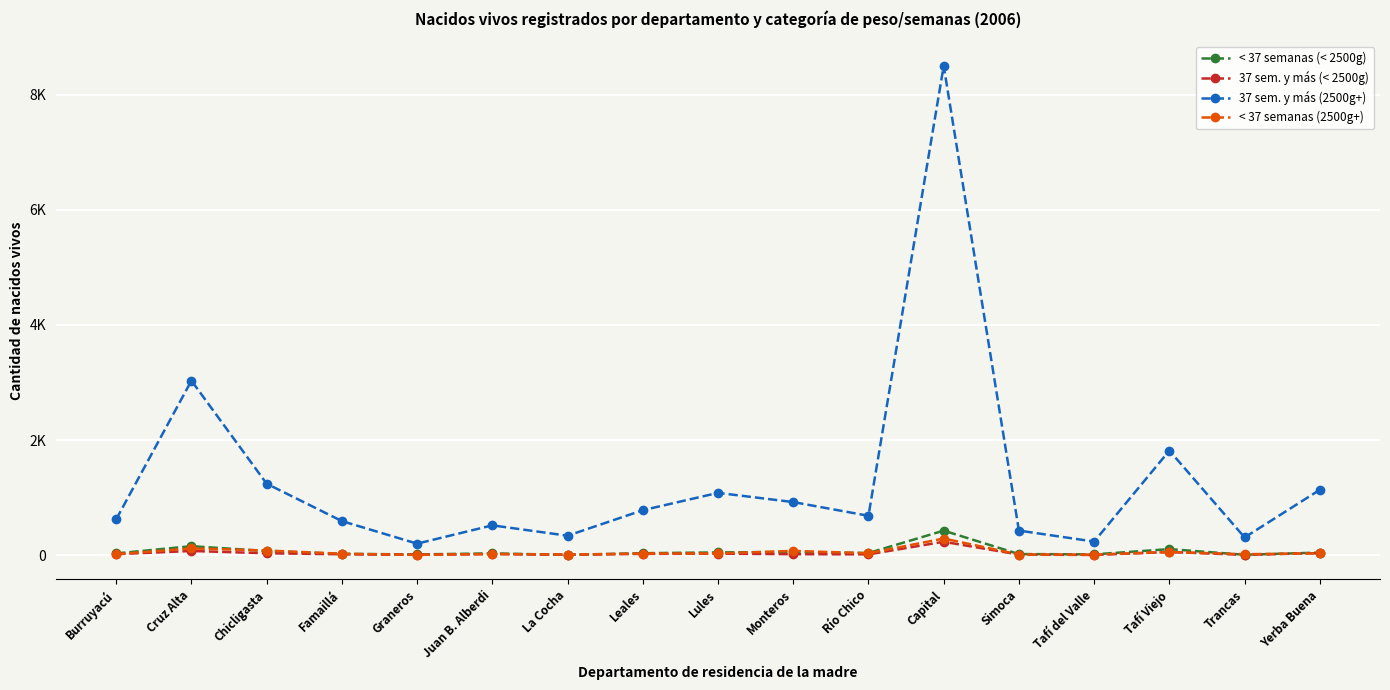

What is the difference between the highest and lowest values at Graneros?

195